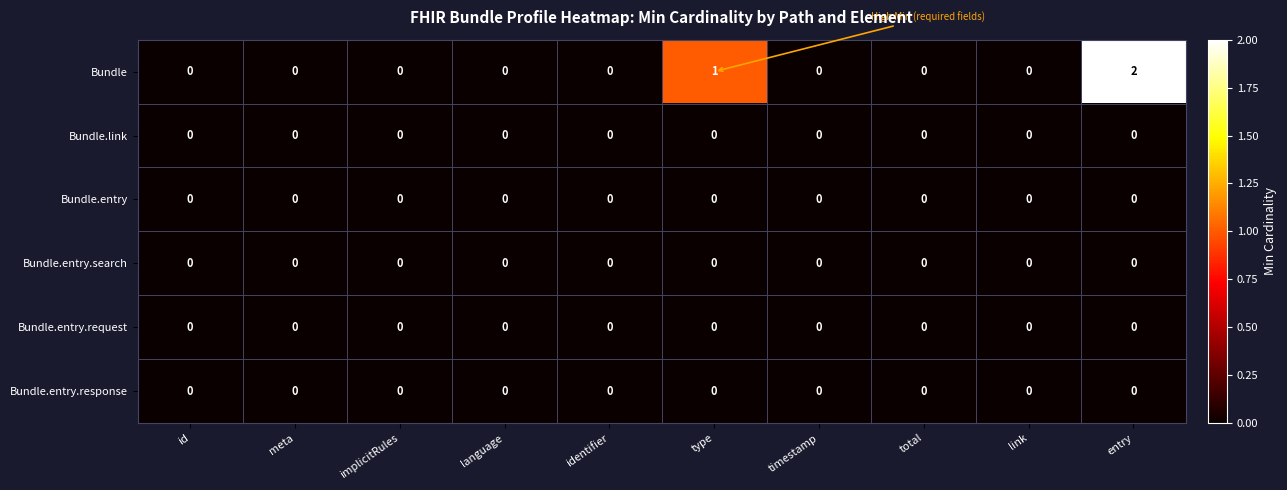

The value of Bundle.entry at timestamp is 0. True or false?

True